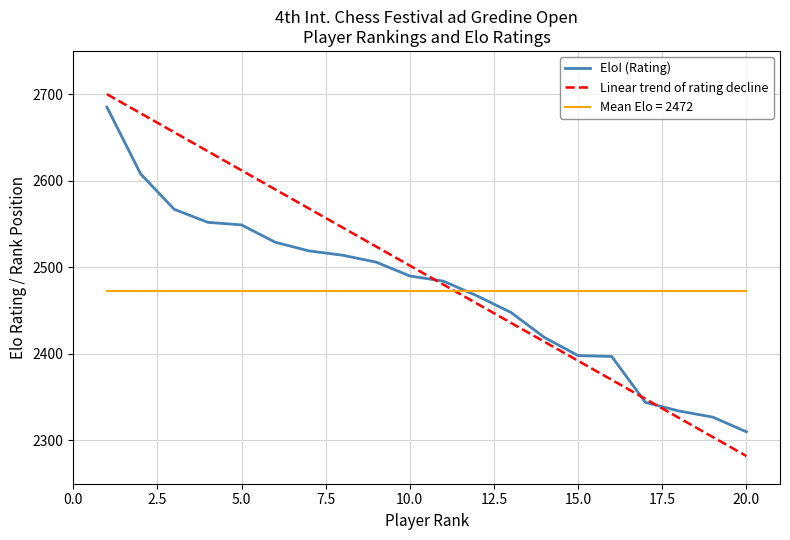

True or false: Mean Elo = 2472 and EloI (Rating) cross at least once.

True